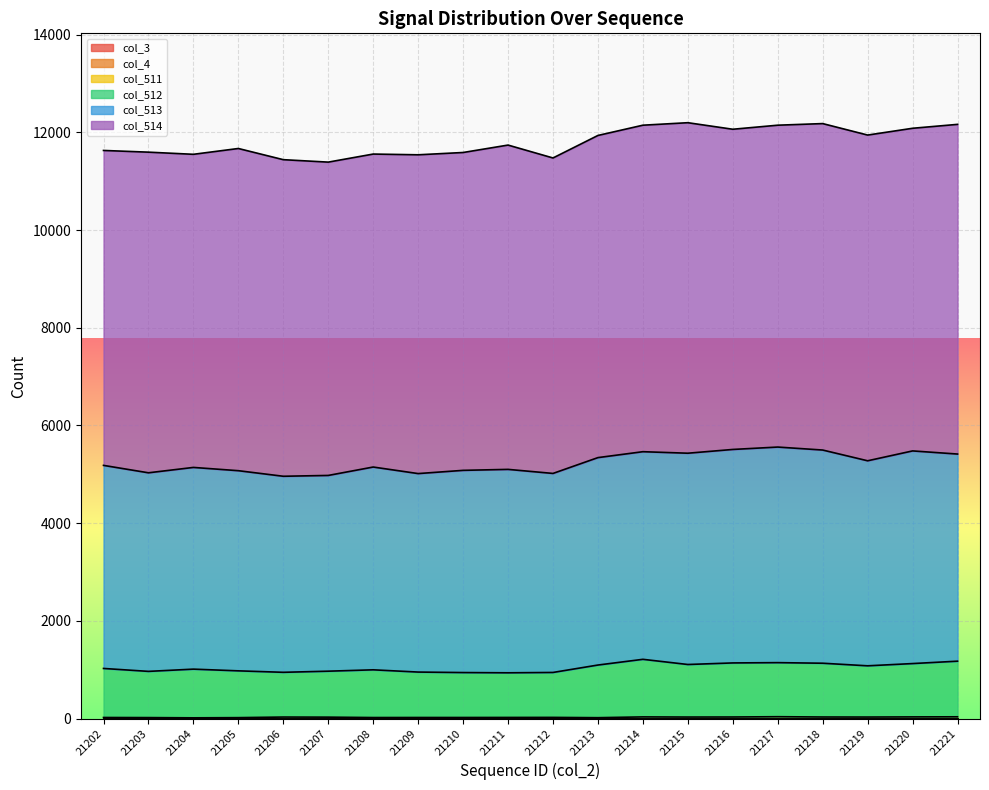

What is the highest value of the col_513 series?

4414